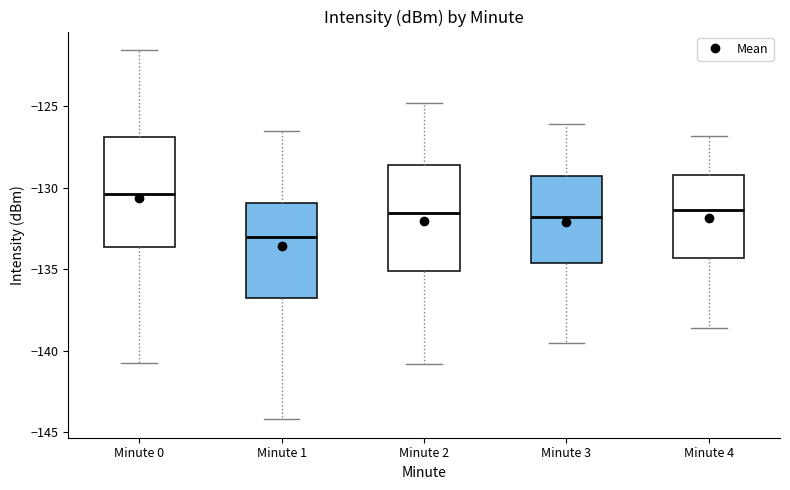

Where does the lower whisker of the box for Minute 2 end on the y-axis? The values are not printed on the chart, so give them approximately, as read against the axis.

-141.0